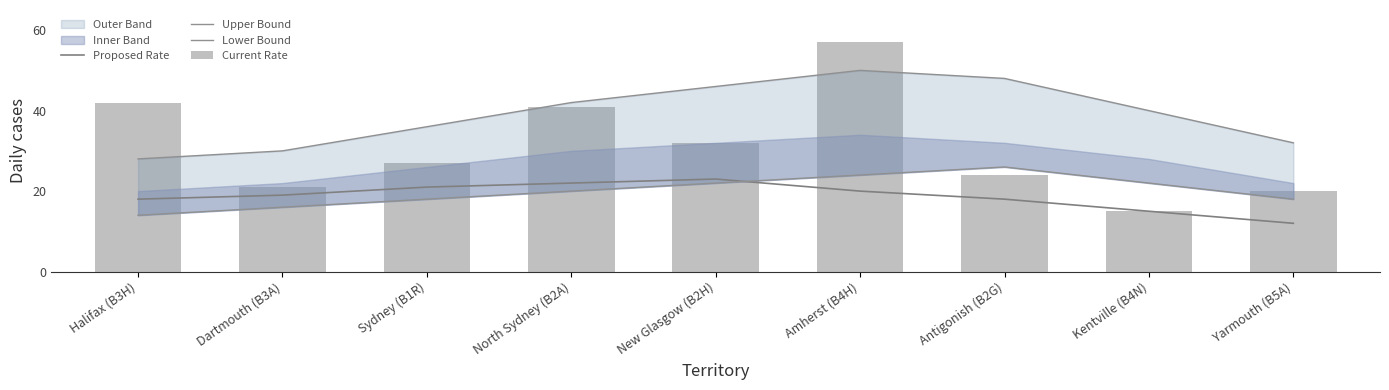

Which series has the widest spread of values?

Current Rate